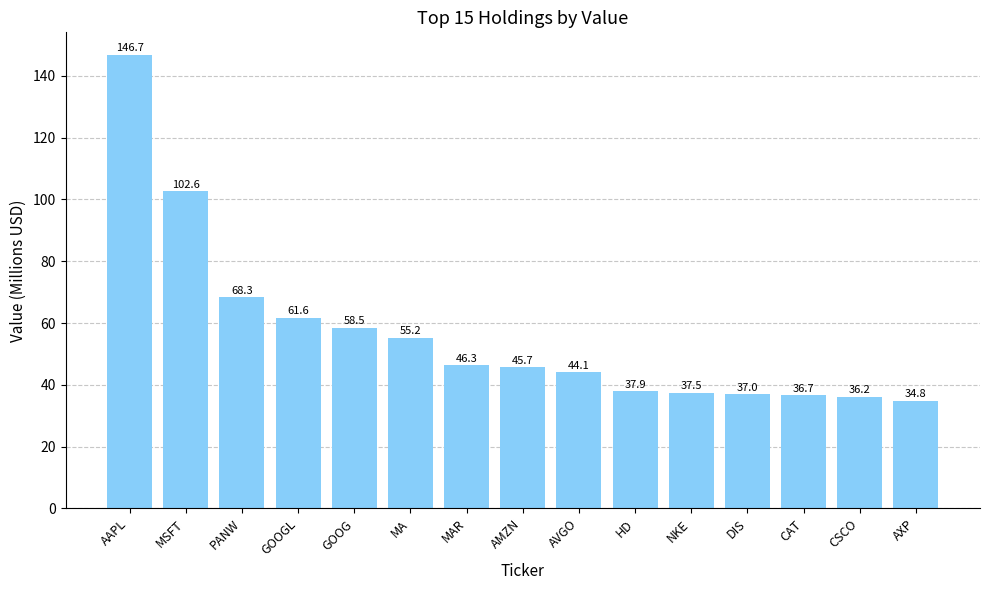

Where does the data first go above 45?

AAPL